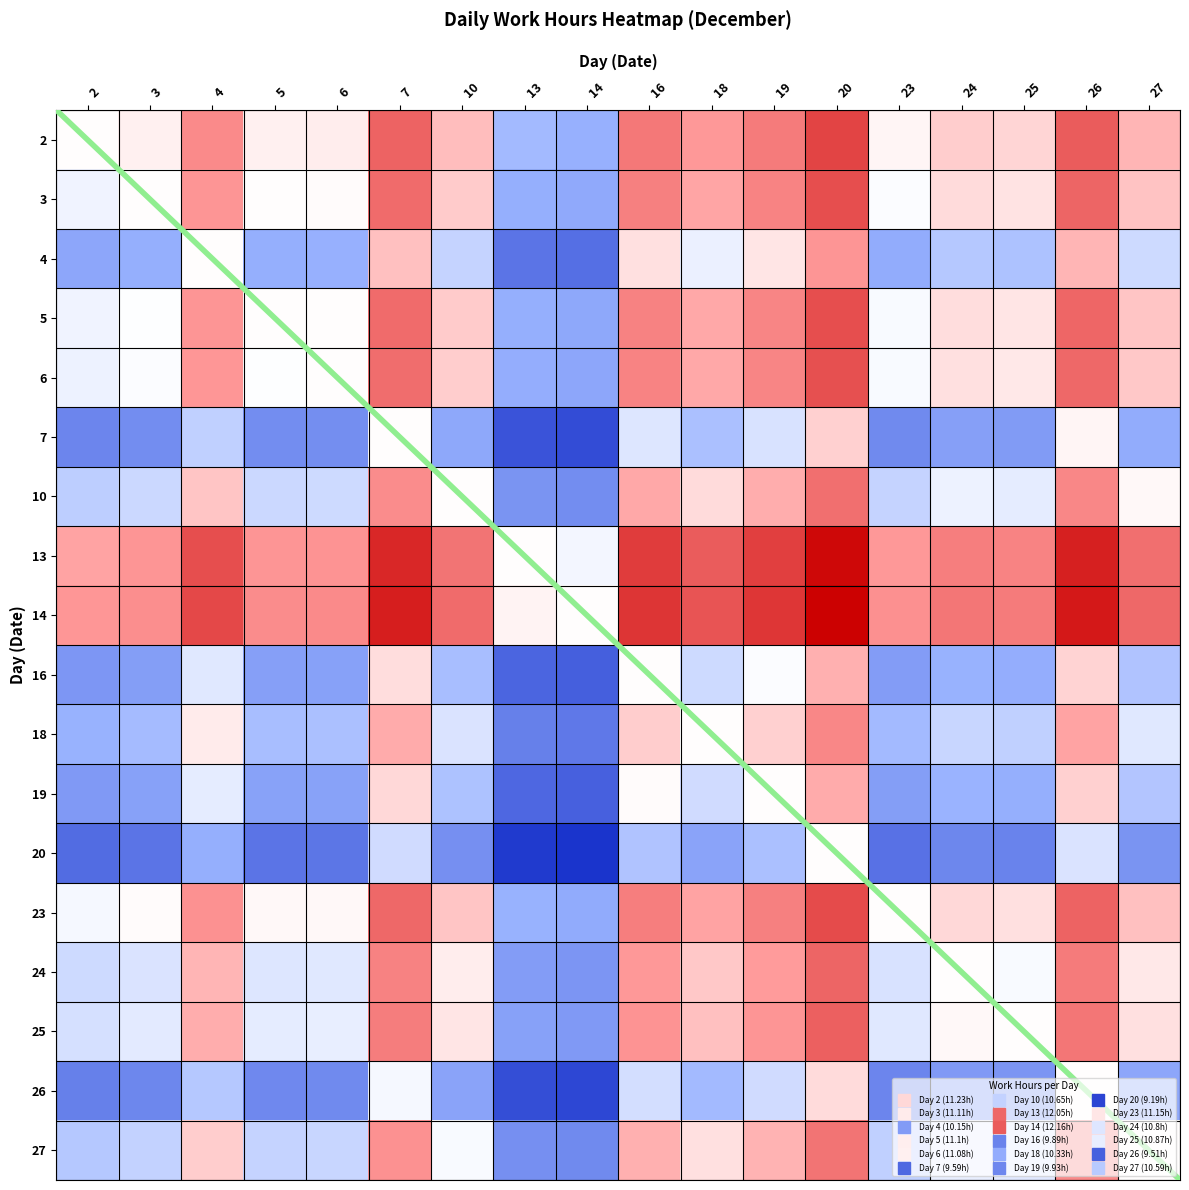

List the series in order of their peak value, highest first.

14, 13, 2, 23, 3, 5, 6, 25, 24, 10, 27, 18, 4, 19, 16, 7, 26, 20